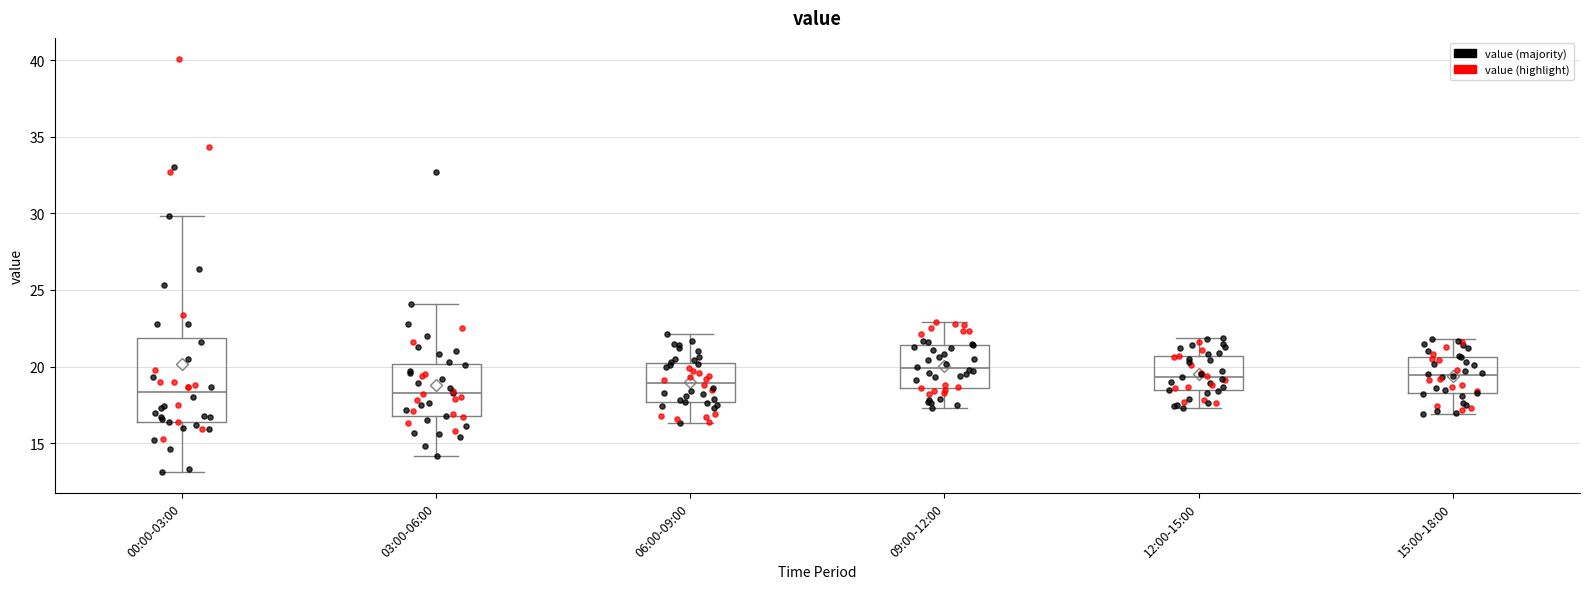

Reading left to right, read every box against the y-axis: the position of its median line, the range the box covers, and the ends of its whiskers. The values are not printed on the chart, so give them approximately, as read against the axis.

00:00-03:00: median 18.5, box 16.5 to 22.0, whiskers 13.0 to 30.0
03:00-06:00: median 18.5, box 17.0 to 20.0, whiskers 14.0 to 24.0
06:00-09:00: median 19.0, box 17.5 to 20.0, whiskers 16.5 to 22.0
09:00-12:00: median 20.0, box 18.5 to 21.5, whiskers 17.5 to 23.0
12:00-15:00: median 19.5, box 18.5 to 20.5, whiskers 17.5 to 22.0
15:00-18:00: median 19.5, box 18.5 to 20.5, whiskers 17.0 to 22.0